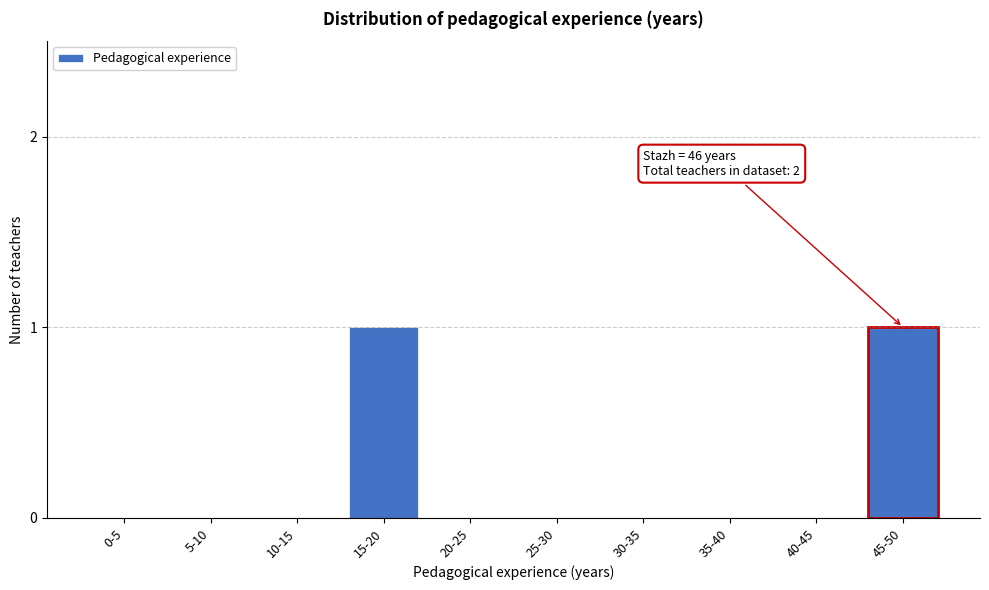

Reading left to right, extract all data points from this chart.

0-5=0	5-10=0	10-15=0	15-20=1	20-25=0	25-30=0	30-35=0	35-40=0	40-45=0	45-50=1